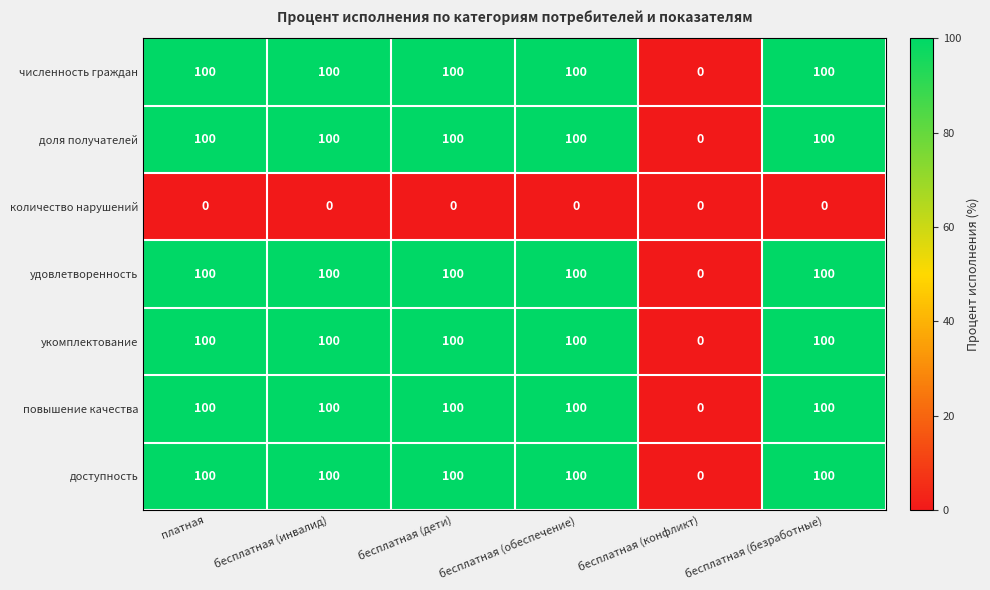

What is the sum of the удовлетворенность values at бесплатная (инвалид) and бесплатная (безработные)?

200